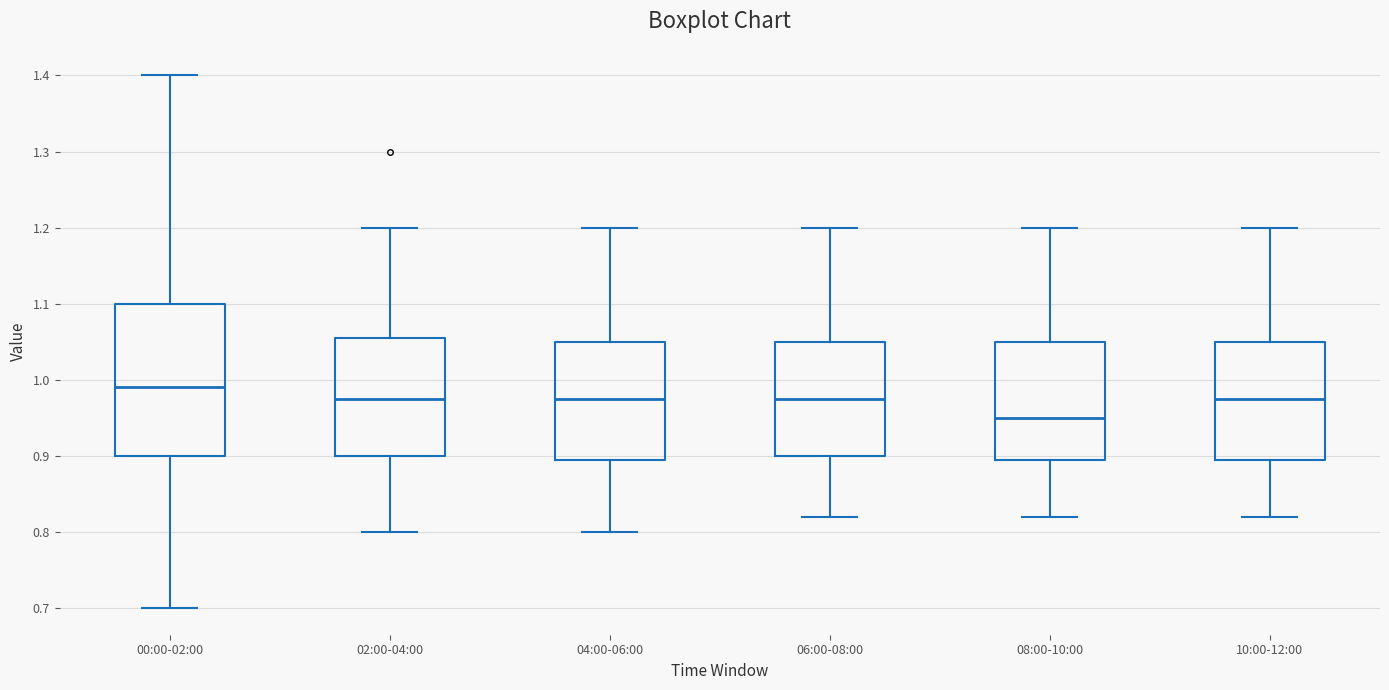

Which box is the tallest, from its lower edge to its upper edge?

00:00-02:00